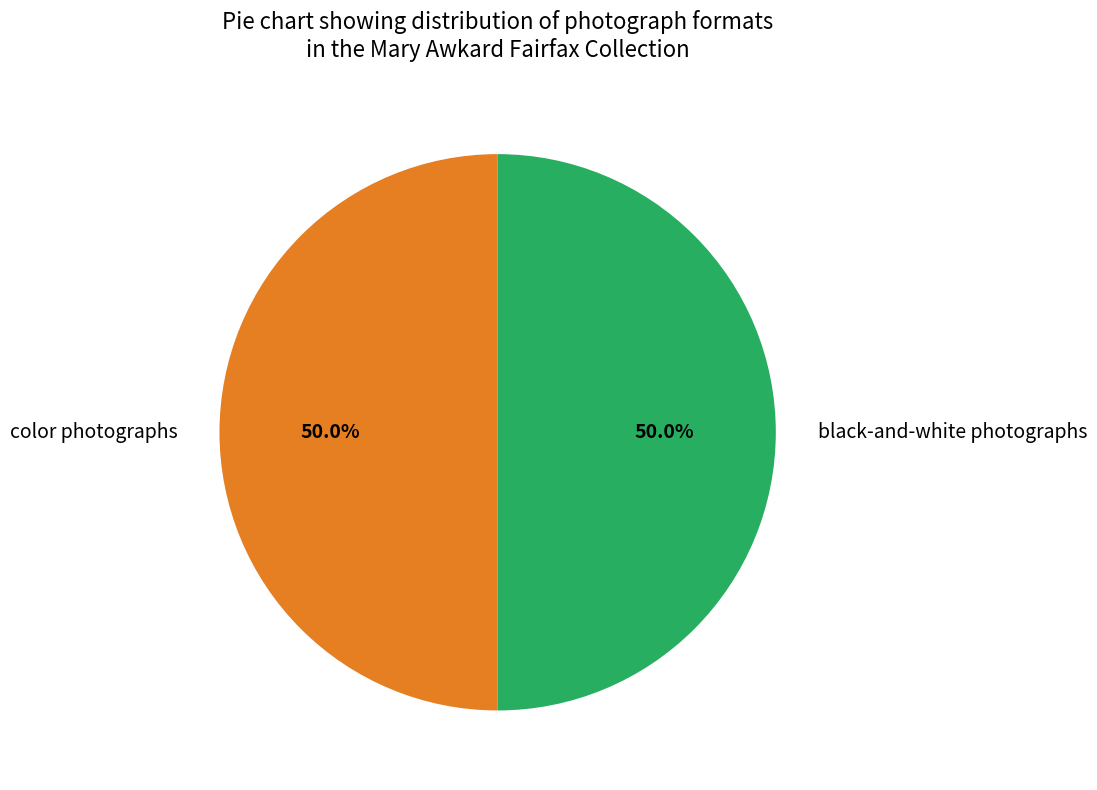

What portion of the pie excludes color photographs?

50.0%